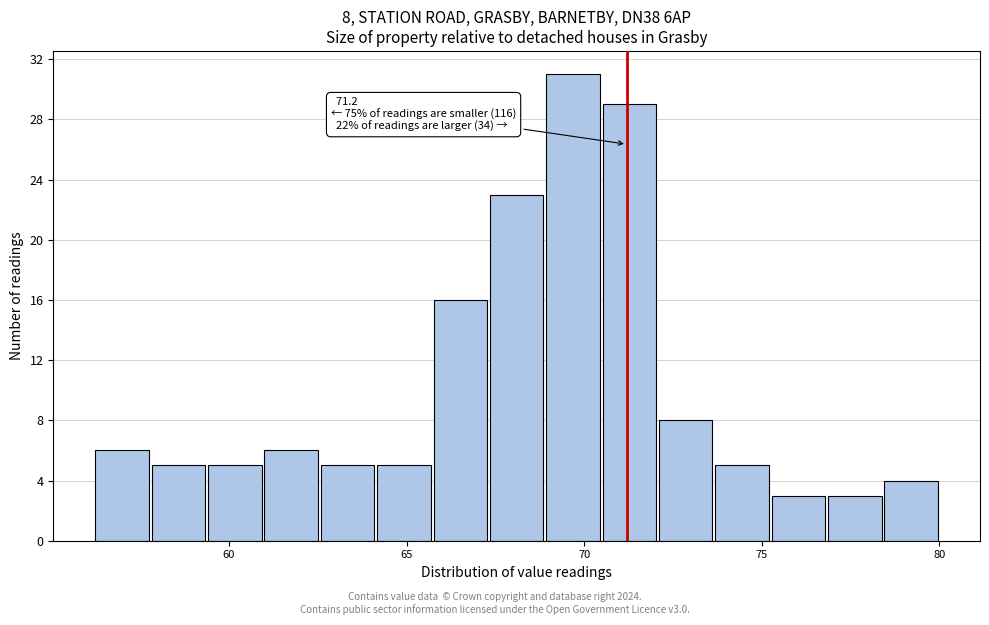

Read against the x-axis, roughly where is the centre of the tallest bar?

69.5